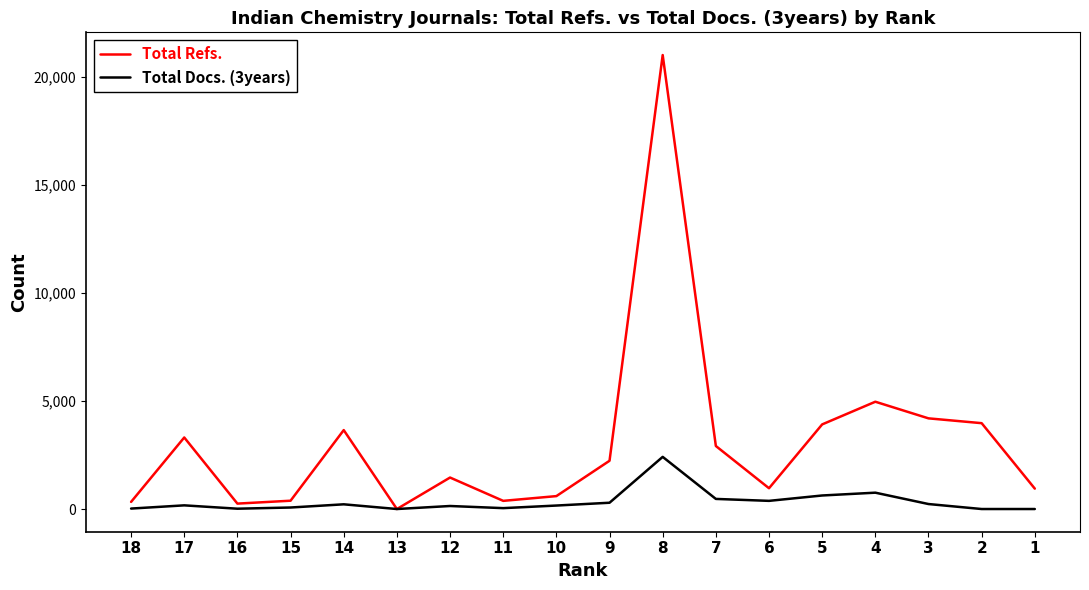

Rank the series by their maximum value, from lowest to highest.

Total Docs. (3years), Total Refs.